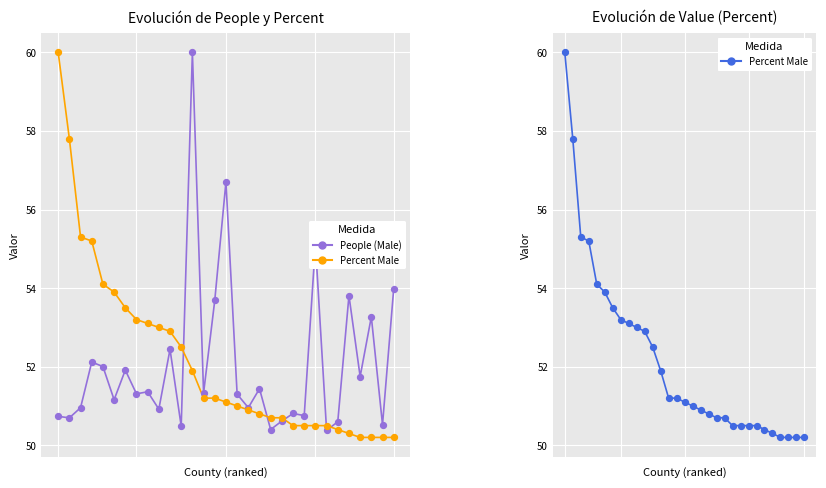

Which series has the largest total across all categories?

Percent Male